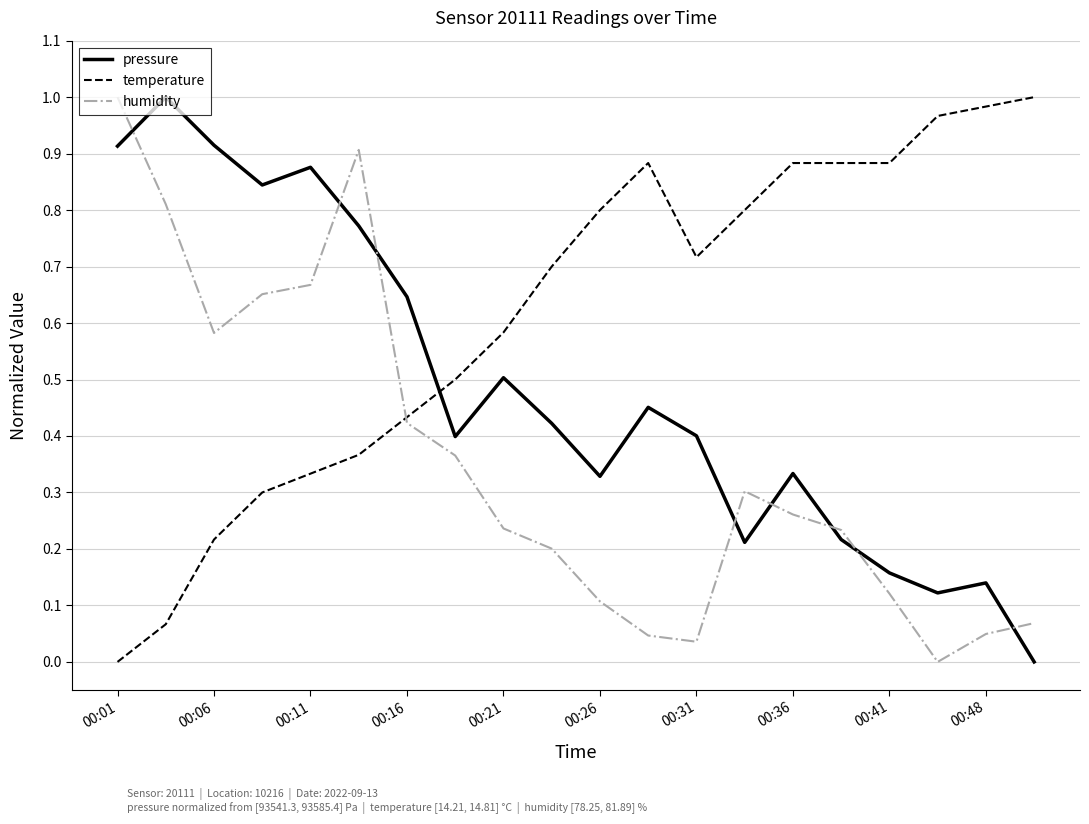

Rank the series by their average value, from highest to lowest.

temperature, pressure, humidity